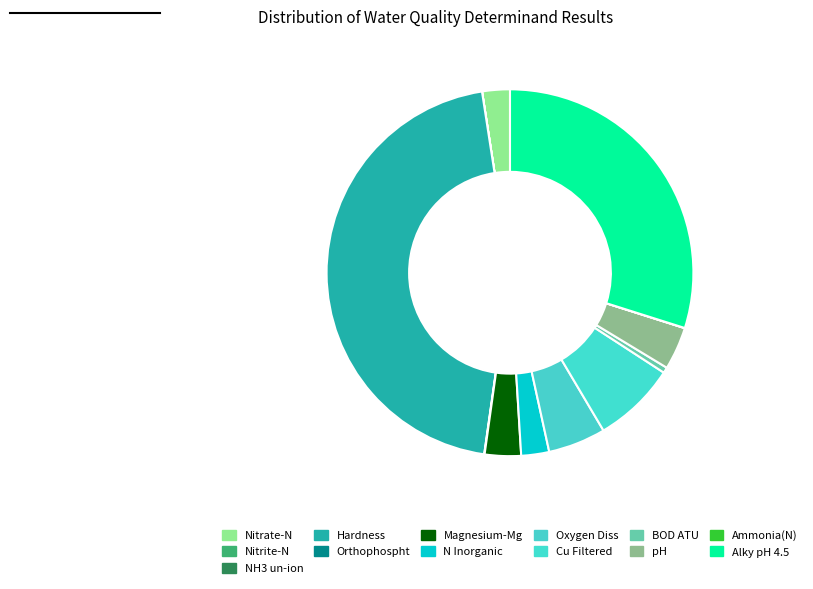

To the nearest percent, what percentage of the pie is pH?

4%